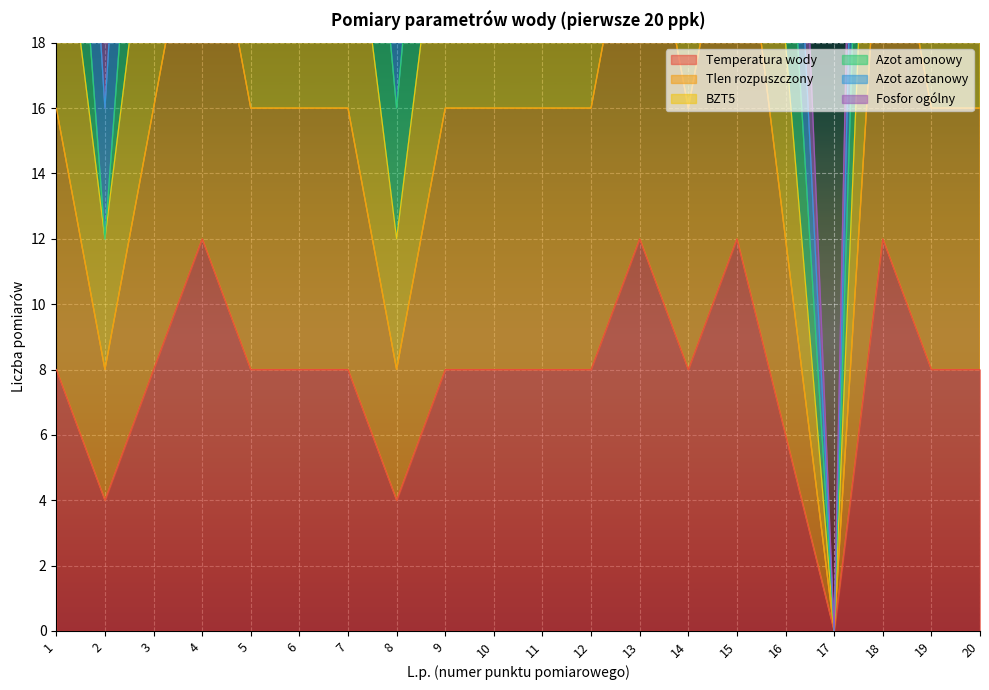

Rank the categories by Tlen rozpuszczony value from lowest to highest.

17, 2, 8, 16, 1, 3, 5, 6, 7, 9, 10, 11, 12, 14, 19, 20, 4, 13, 15, 18